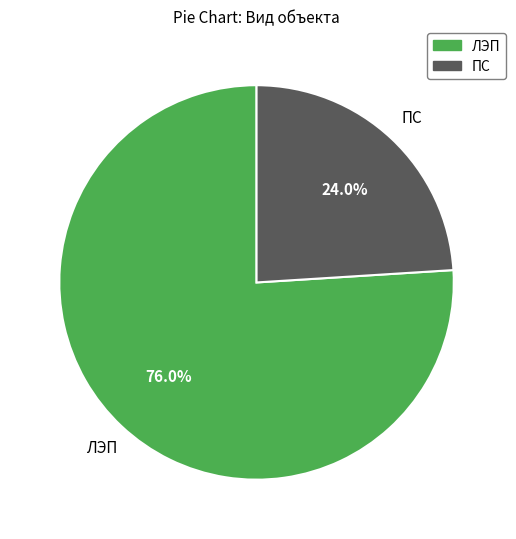

How much of the chart is everything except ЛЭП?

24.0%